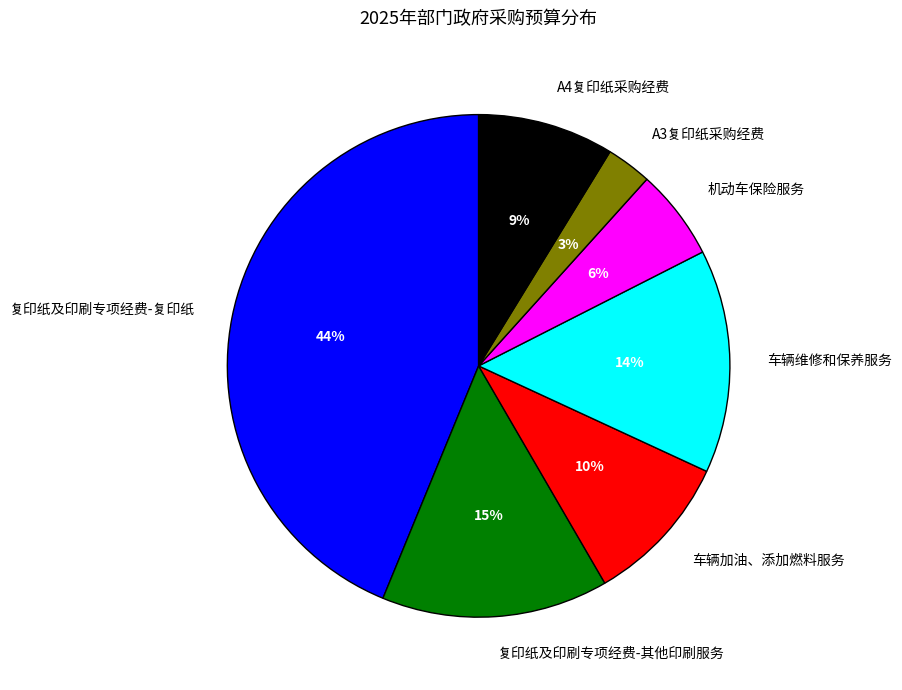

Is 复印纸及印刷专项经费-其他印刷服务 the majority of the pie?

No